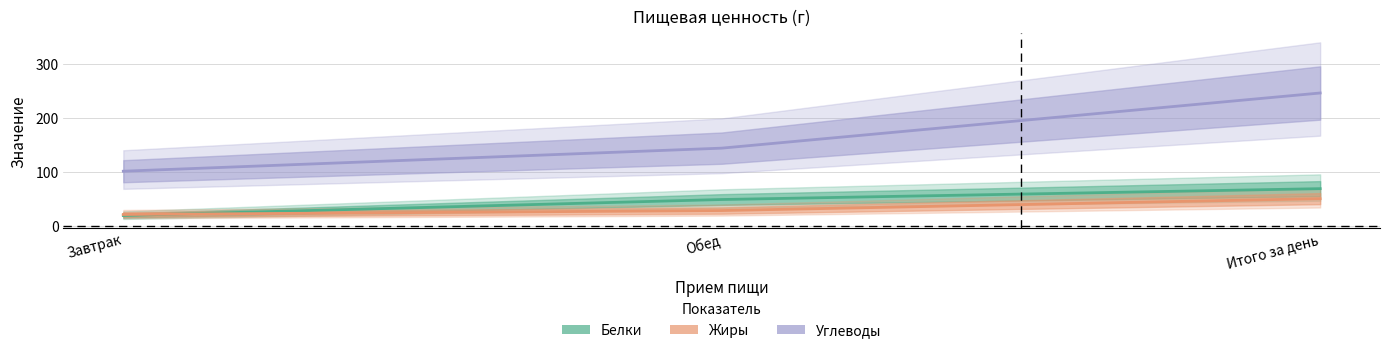

What is the difference between the Жиры values at Итого за день and Обед?

22.0